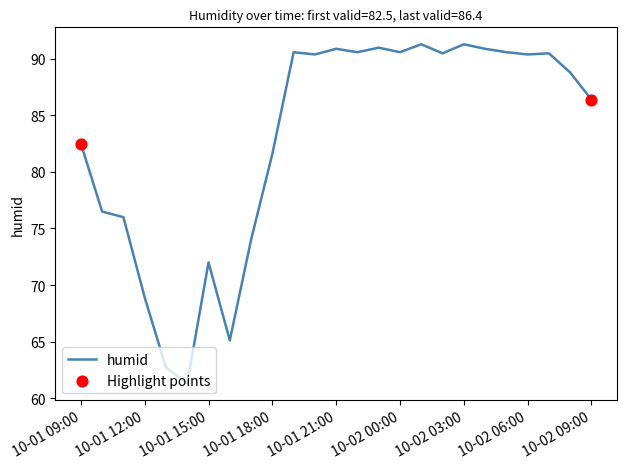

What is the difference between the maximum and minimum values?

30.0